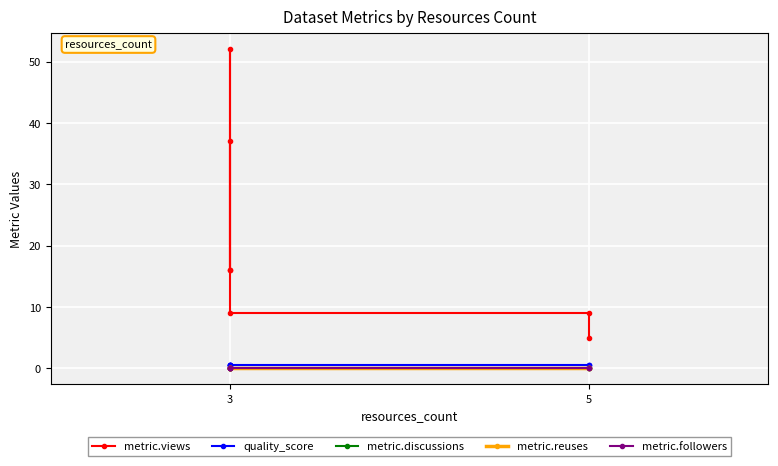

Which series has the largest total across all categories?

metric.views